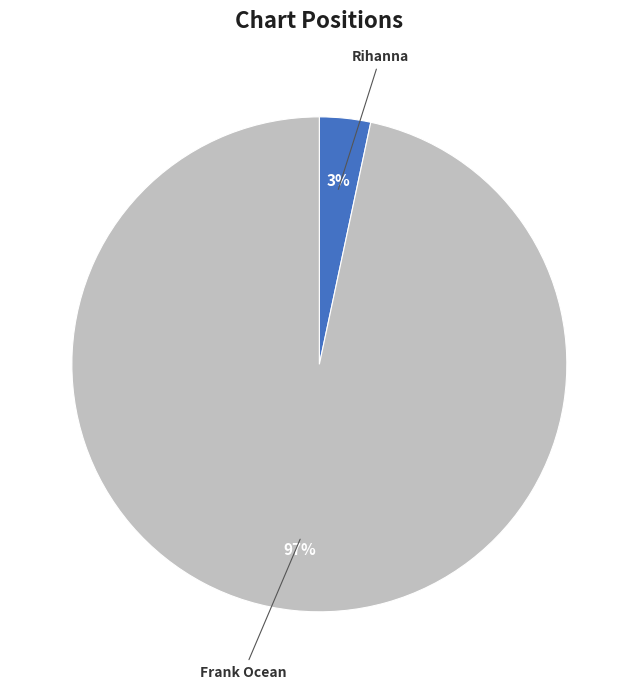

What percentage is the Frank Ocean slice, to the nearest percent?

97%